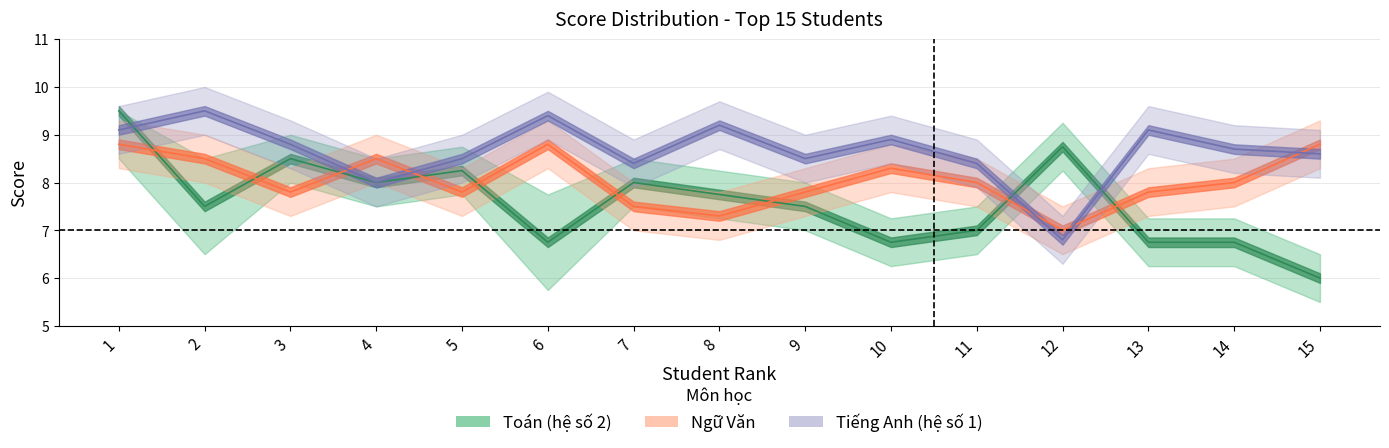

How many data points in Tiếng Anh (hệ số 1) are above 8?

13